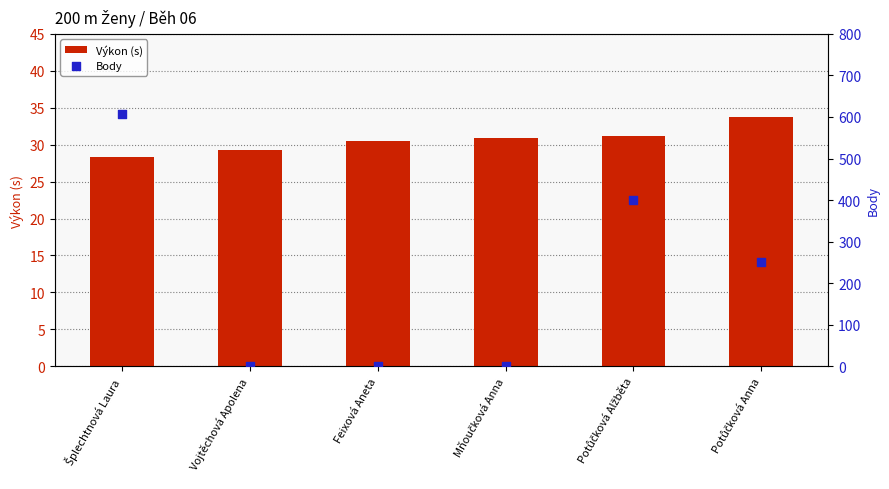

At how many categories does at least one series exceed 537?

1